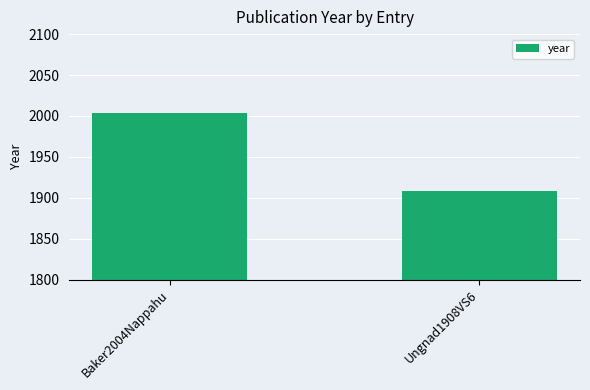

How many series are shown in this chart?

1